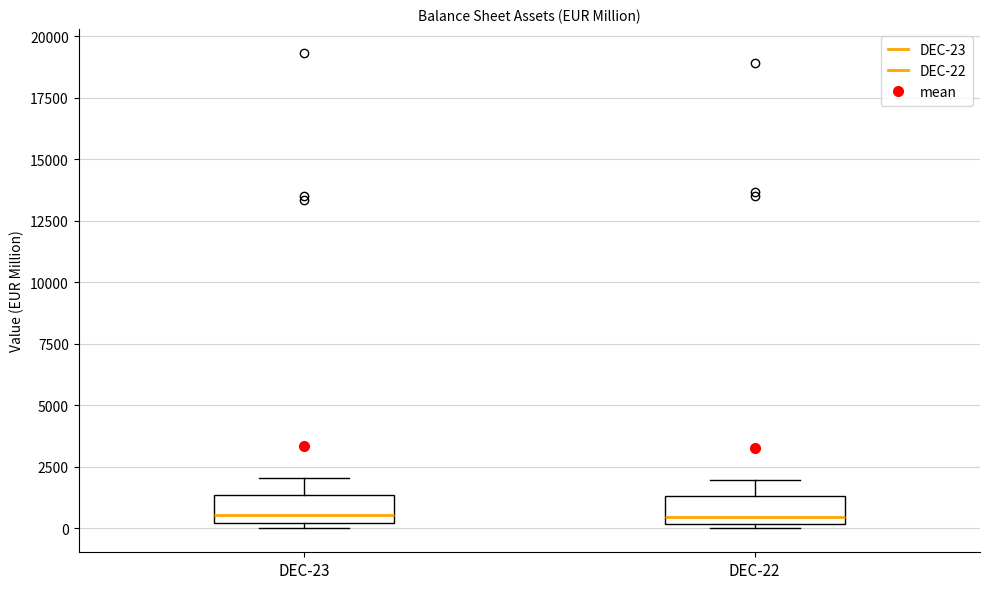

Reading left to right, read every box against the y-axis: the position of its median line, the range the box covers, and the ends of its whiskers. The values are not printed on the chart, so give them approximately, as read against the axis.

DEC-23: median 500, box 0 to 1500, whiskers 0 (just below the box's lower edge) to 2000
DEC-22: median 500, box 0 to 1500, whiskers 0 (just below the box's lower edge) to 2000